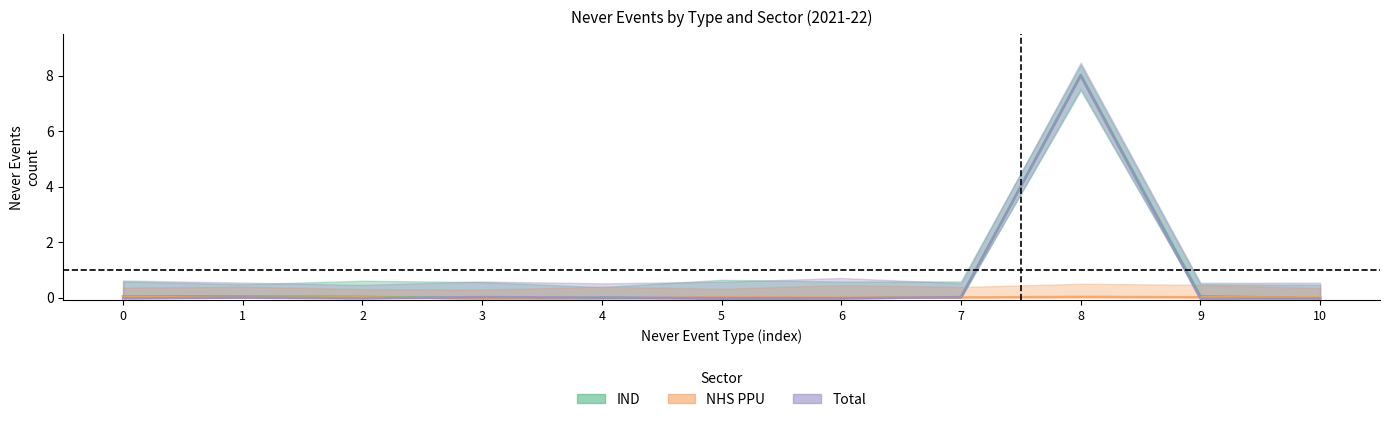

How many times do Total and IND cross each other?

4